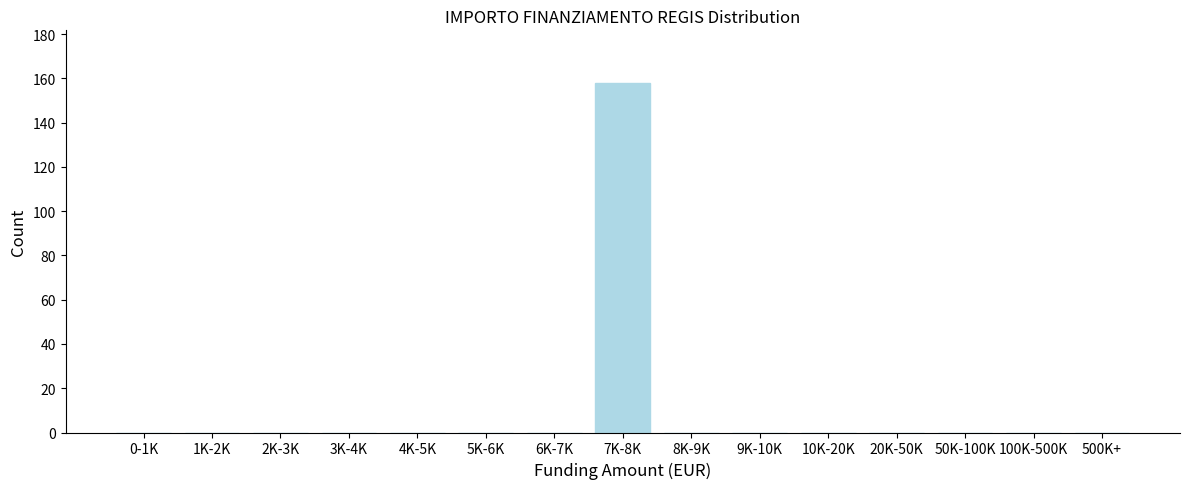

Reading left to right, list all the values displayed in this chart.

0-1K=0	1K-2K=0	2K-3K=0	3K-4K=0	4K-5K=0	5K-6K=0	6K-7K=0	7K-8K=158	8K-9K=0	9K-10K=0	10K-20K=0	20K-50K=0	50K-100K=0	100K-500K=0	500K+=0